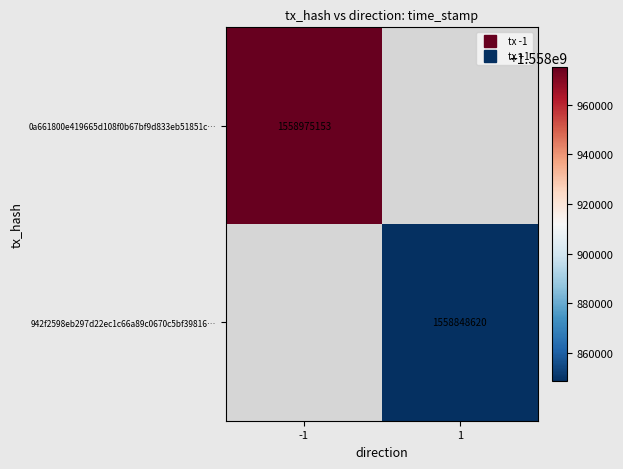

What is the maximum value for 0a661800e419665d108f0b67bf9d833eb51851c…?

1558975153.0